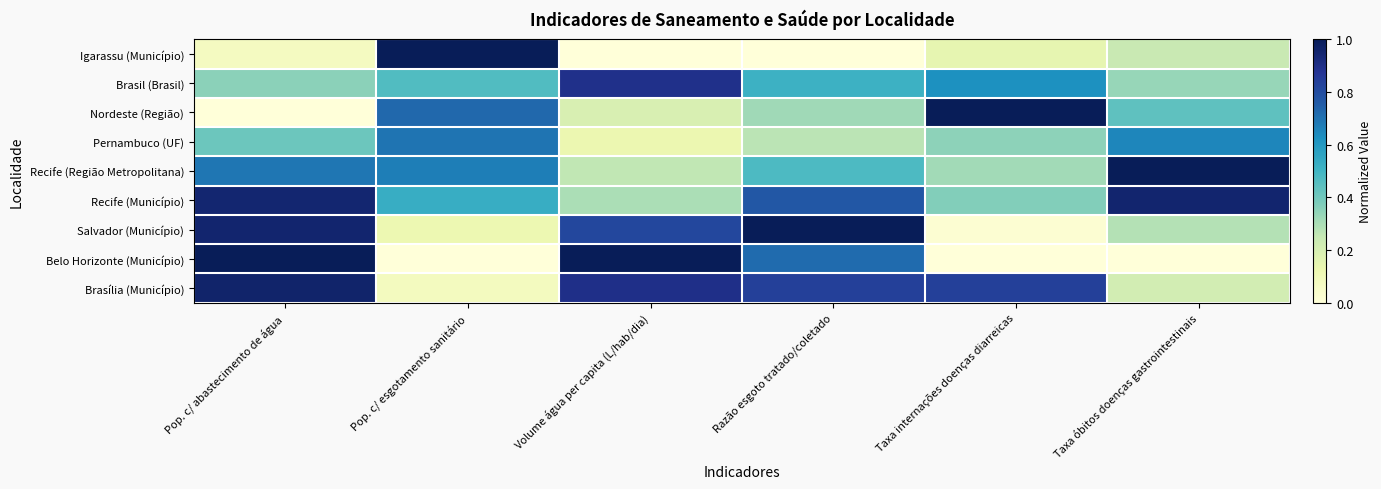

Between Volume água per capita (L/hab/dia) and Taxa internações doenças diarreicas, which is larger?

Taxa internações doenças diarreicas